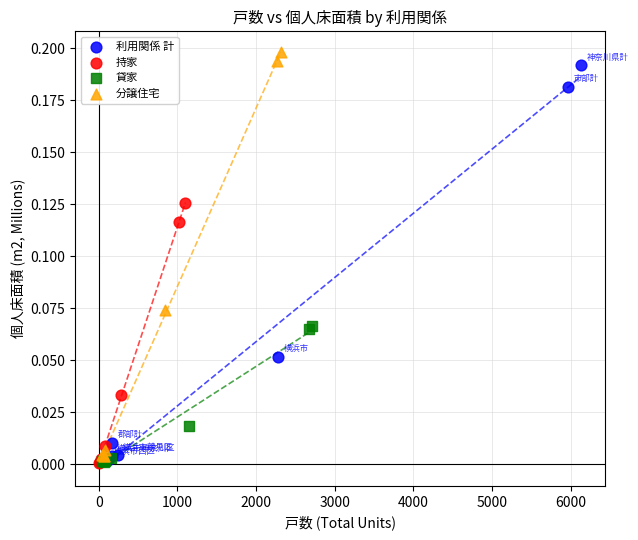

What are all the series names shown in the legend?

利用関係 計, 持家, 貸家, 分譲住宅